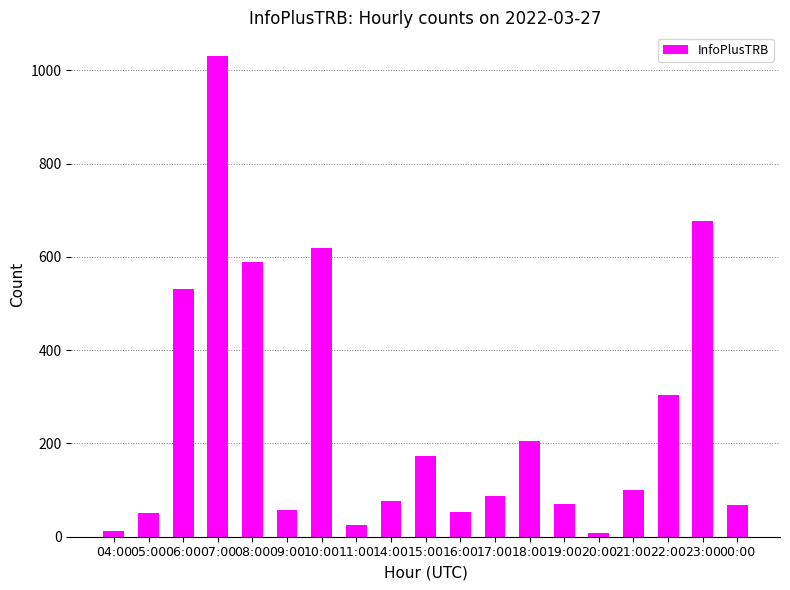

What is the average value?

250